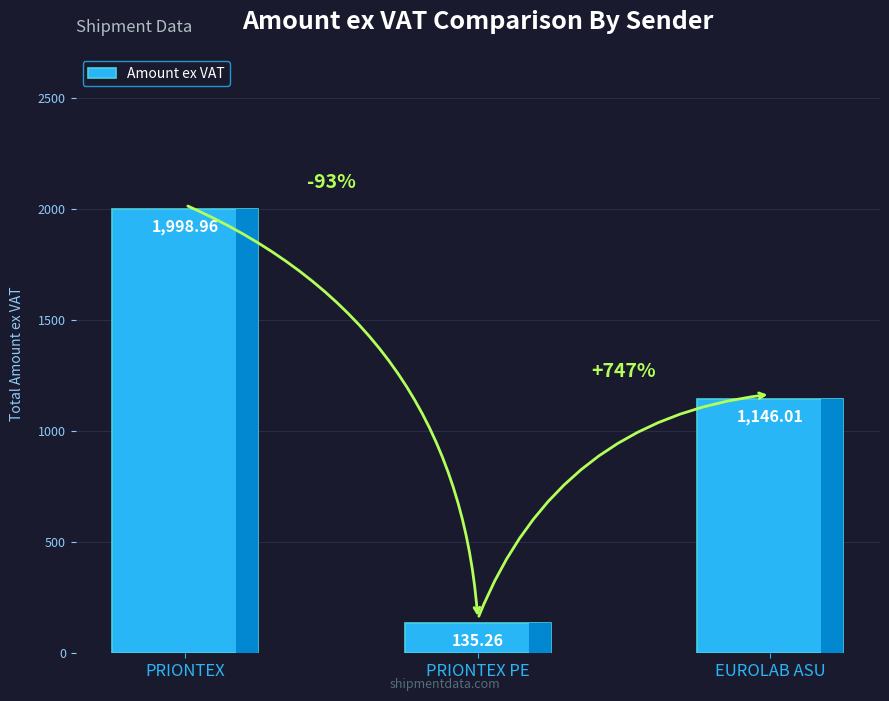

Does the chart contain any negative values?

No